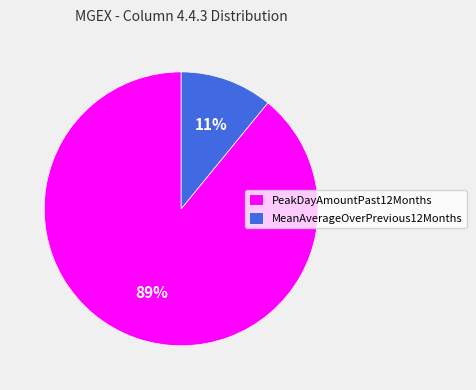

To the nearest percent, what is the difference between the MeanAverageOverPrevious12Months and PeakDayAmountPast12Months slice percentages?

78%